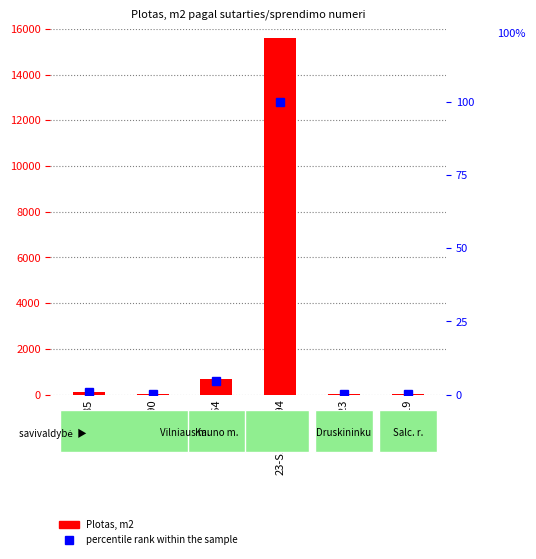

What is the sum of the Plotas, m2 values at 23-S4-490 and SV10-64?

731.8